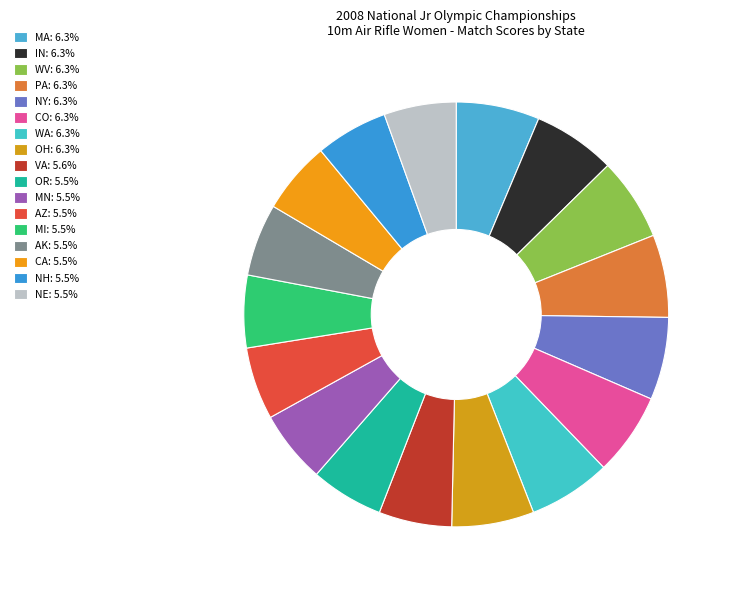

How many slices are in this pie chart?

17